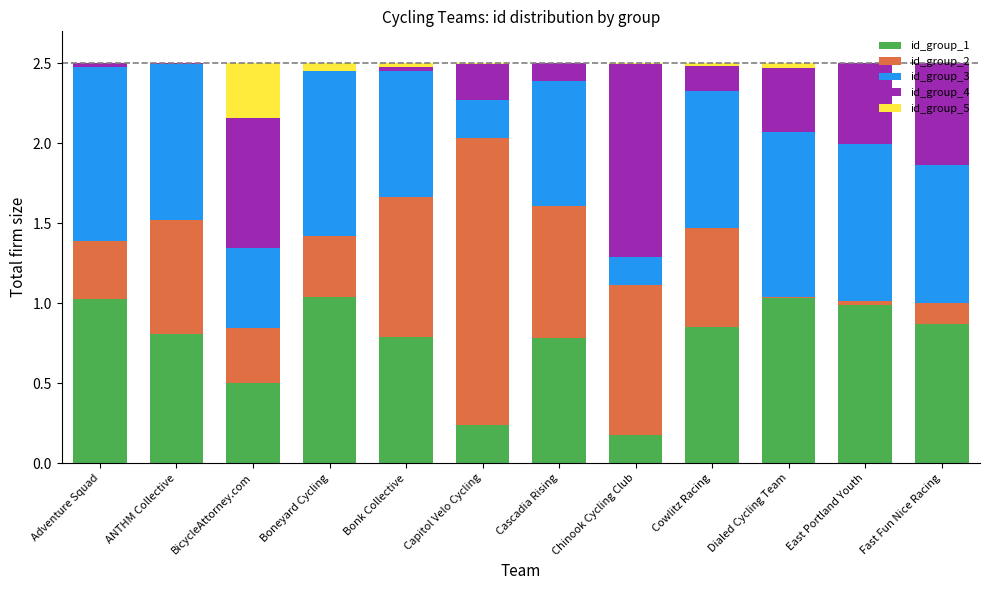

True or false: id_group_1 has a value of 0.3 at Chinook Cycling Club.

False